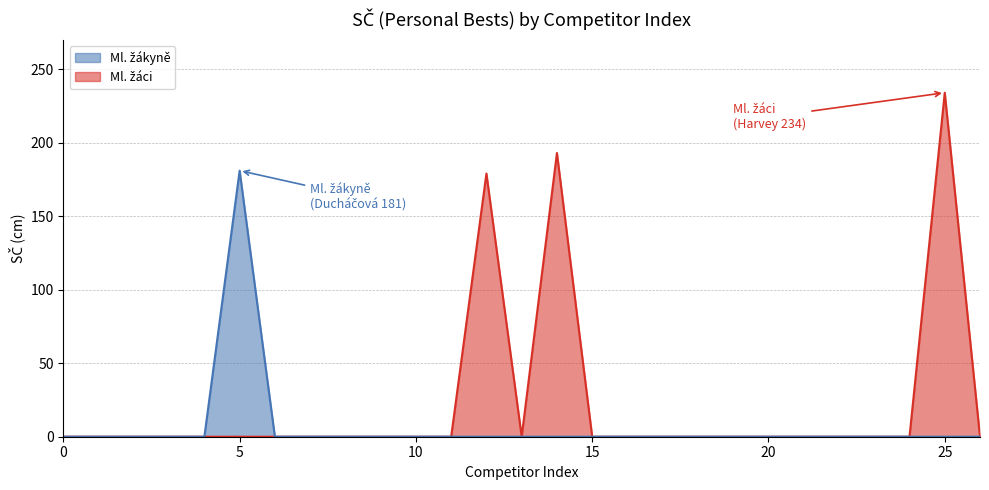

True or false: there are more than 0 points higher than both neighbors.

True